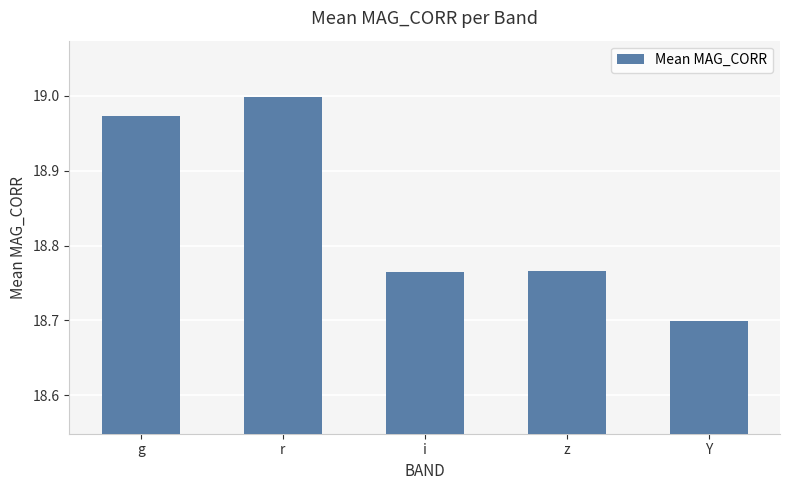

What is the minimum value shown in the chart?

18.7